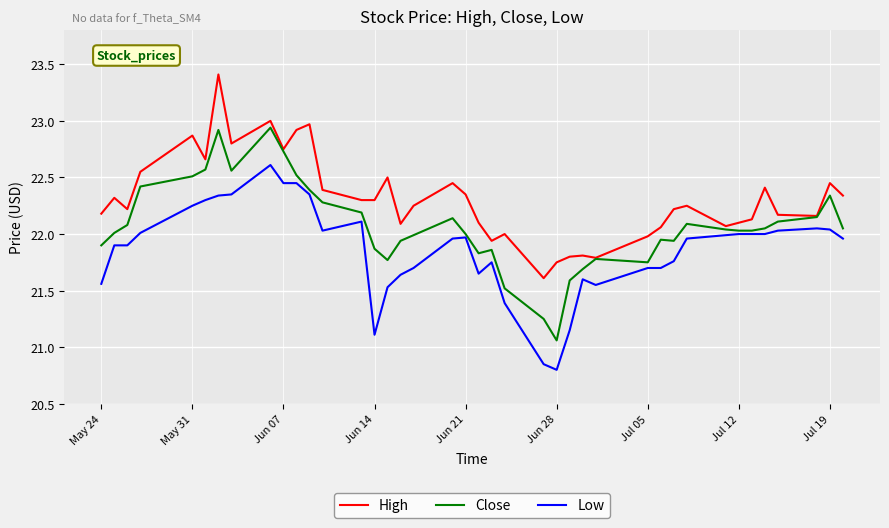

List the series in order of their peak value, lowest first.

Low, Close, High